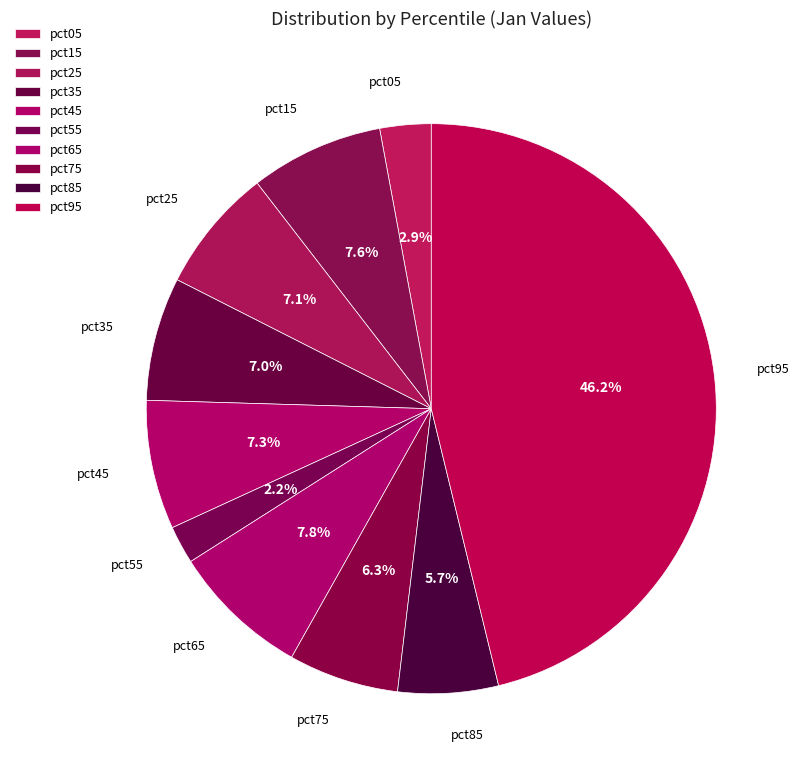

Does pct95 represent more than half of the total?

No